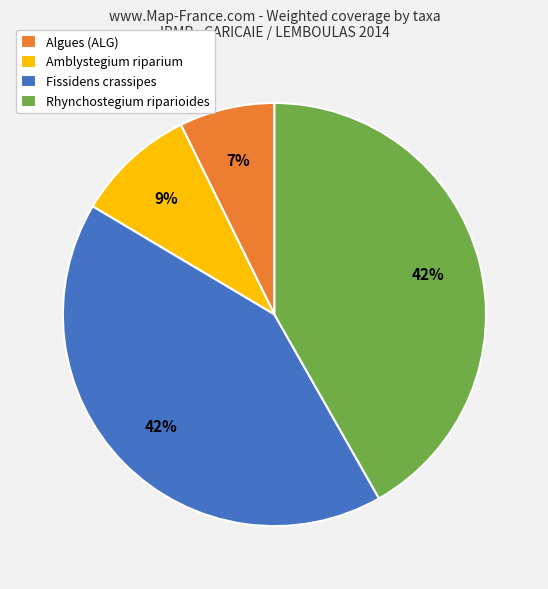

Which slice is the smallest?

Algues (ALG)